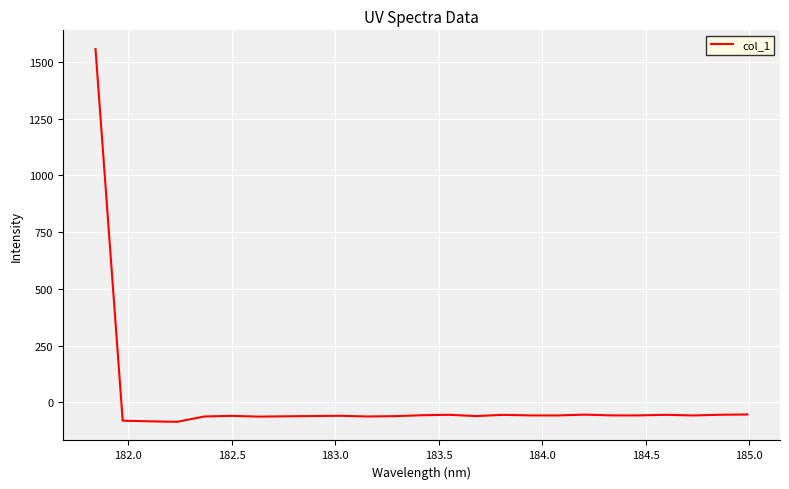

What is the greatest value displayed?

1557.3